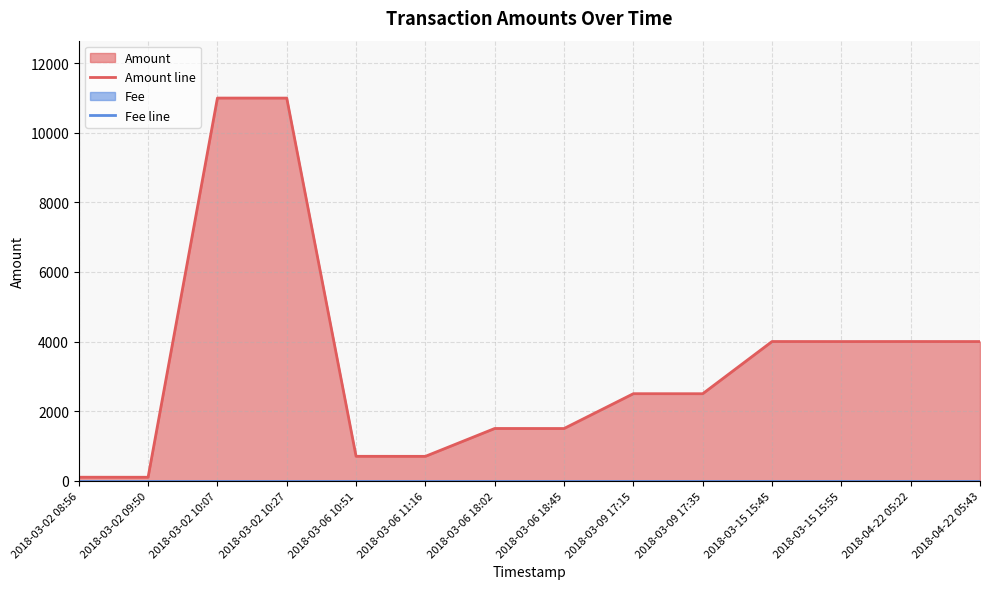

In Amount line, how many points are higher than both neighbors (excluding endpoints)?

5